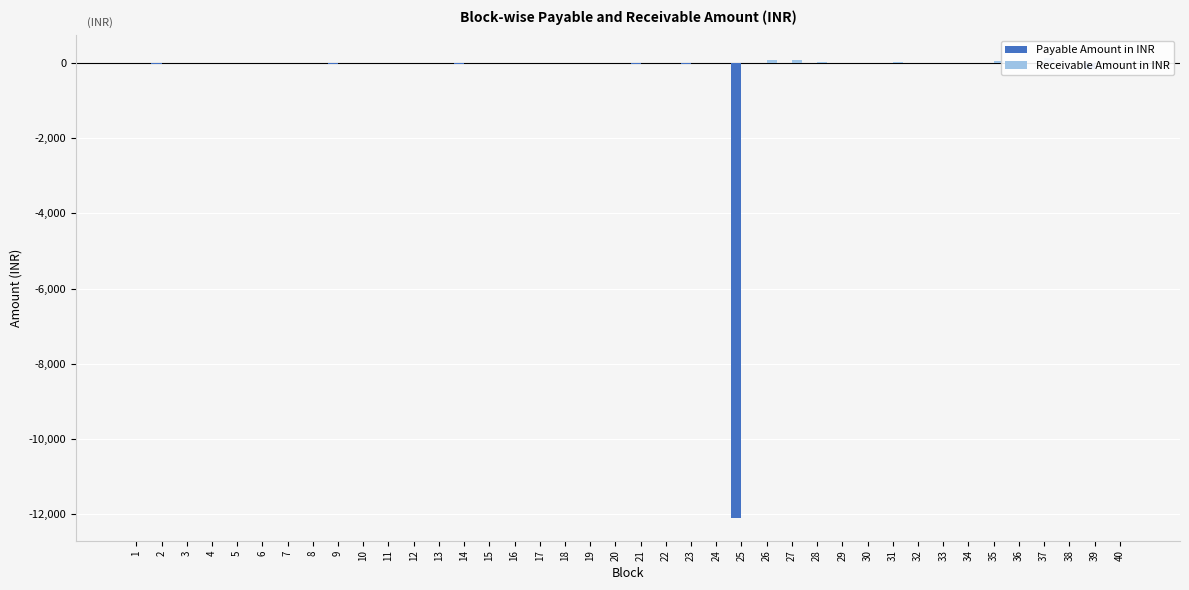

The value of Receivable Amount in INR at 25 is -82.3. True or false?

False